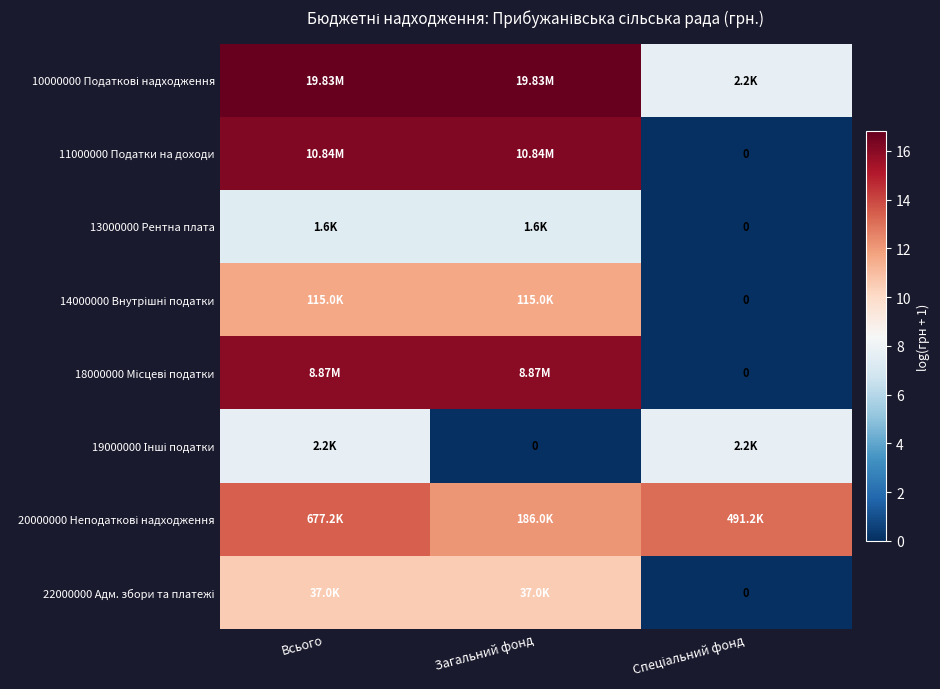

True or false: 18000000 Місцеві податки has a value of 16.0 at Загальний фонд.

True